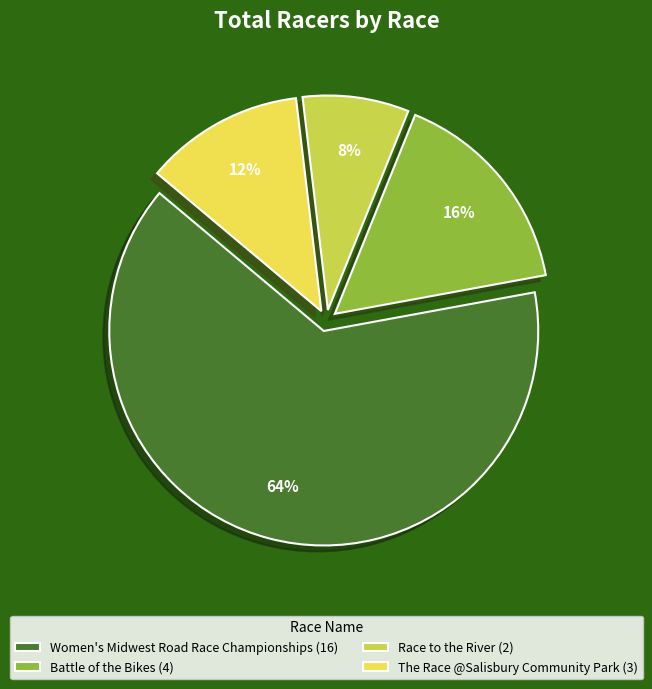

Which slice represents more than half of the pie?

Women's Midwest Road Race Championships